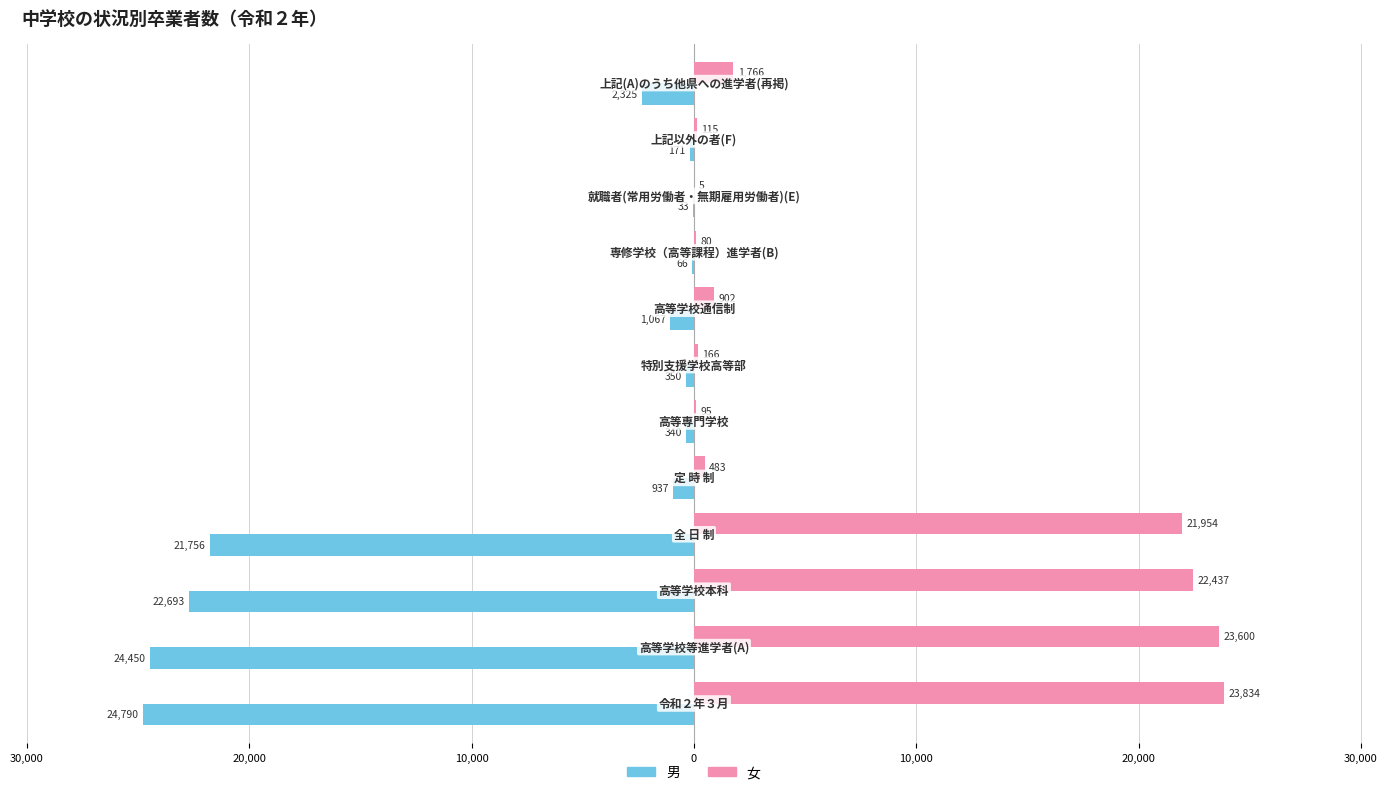

What are all the series names shown in the legend?

男, 女